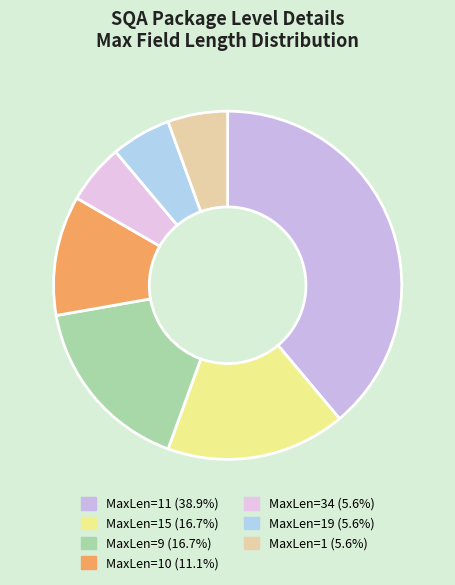

How many segments does this pie chart have?

7